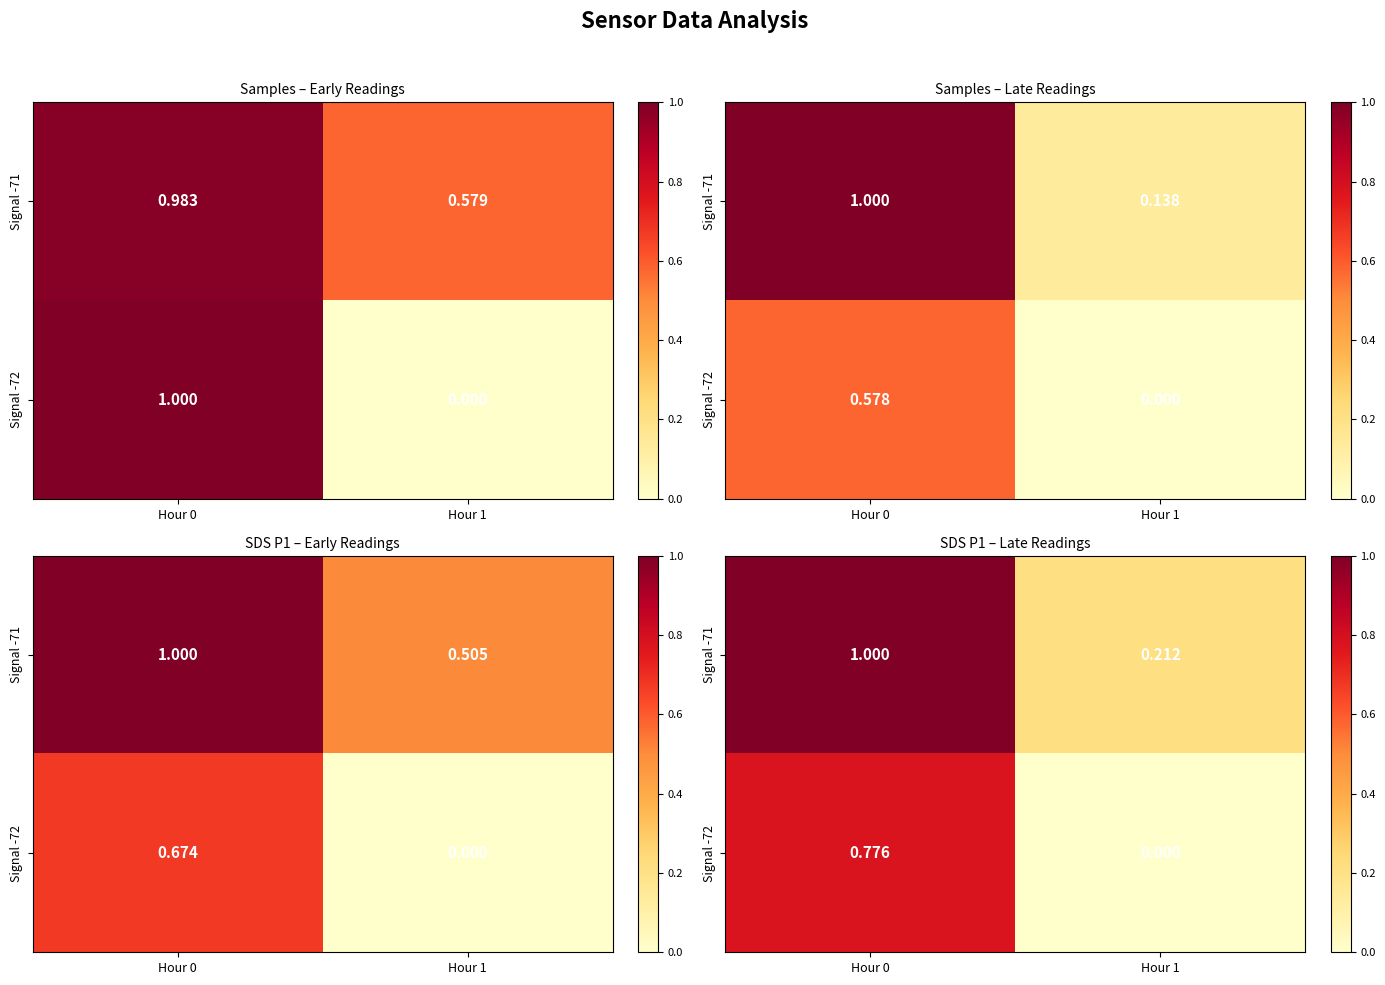

Rank the series by their maximum value, from lowest to highest.

Signal -72, Signal -71